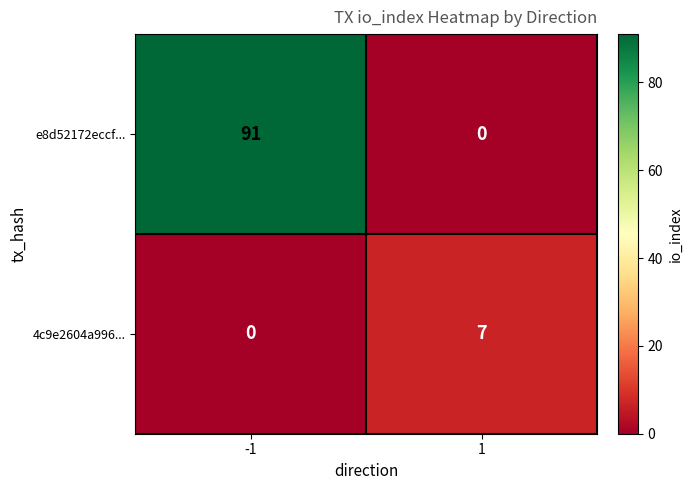

List the series in order of their overall mean, highest first.

e8d52172eccf..., 4c9e2604a996...